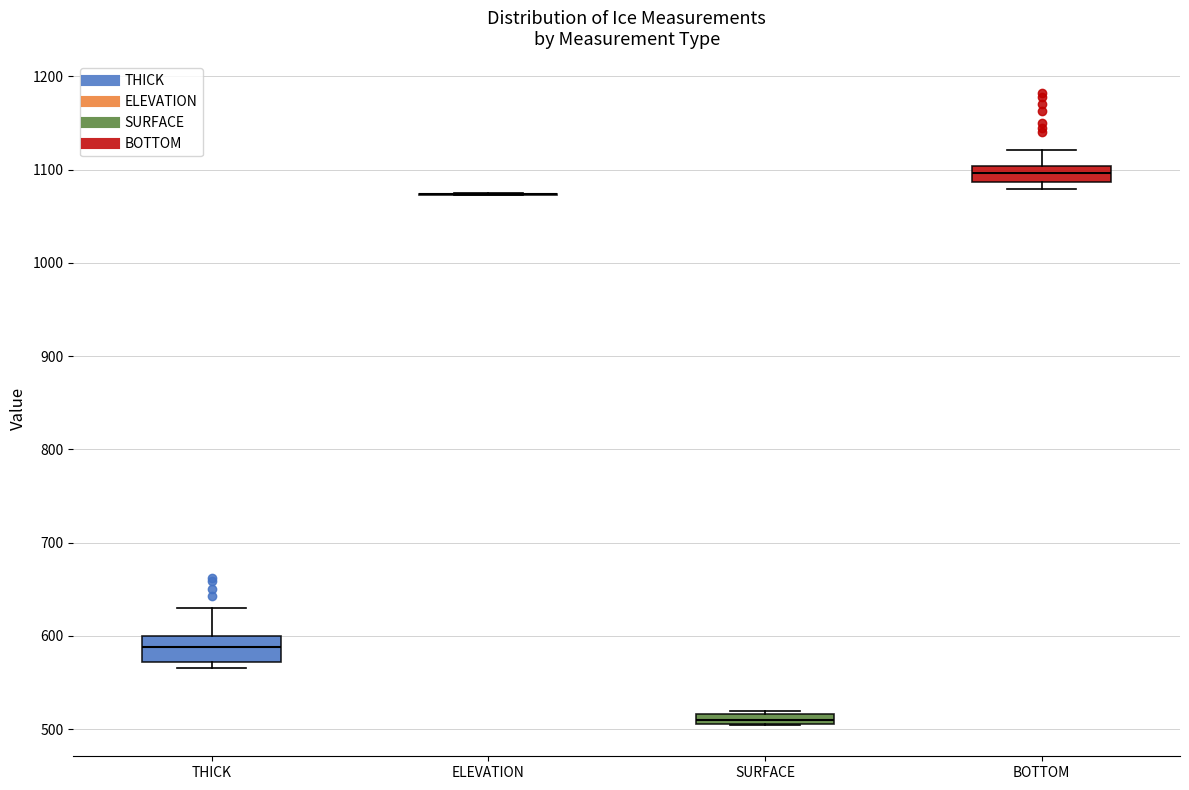

Where does the upper whisker of the box for THICK end on the y-axis? The values are not printed on the chart, so give them approximately, as read against the axis.

630